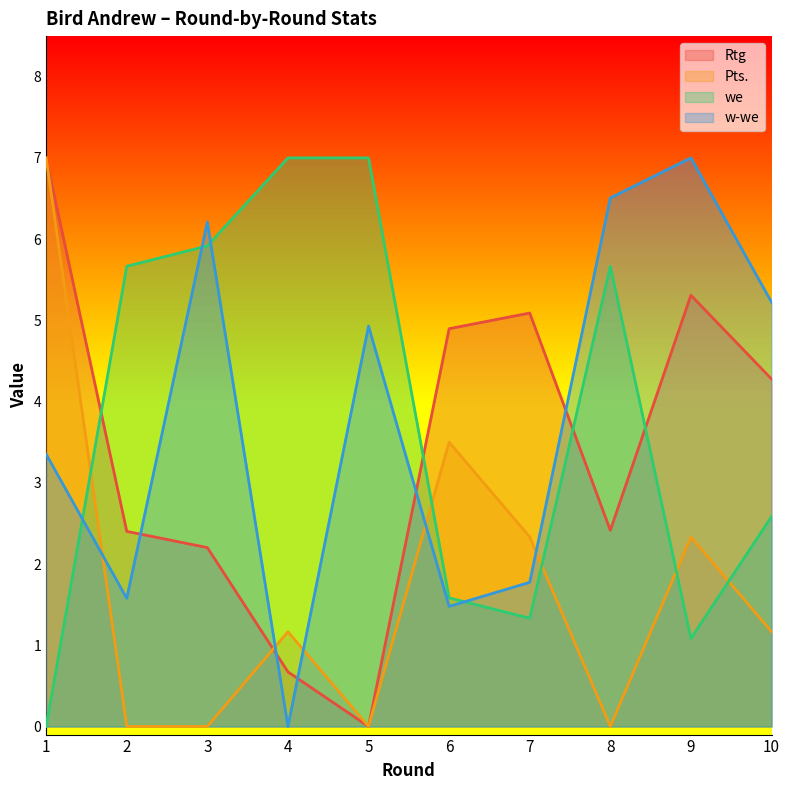

Reading left to right, transcribe all the data shown in this chart.

Rtg: 7.0	2.4	2.2	0.7	0.0	4.9	5.1	2.4	5.3	4.3
Pts.: 7.0	0.0	0.0	1.2	0.0	3.5	2.3	0.0	2.3	1.2
we: 0.0	5.7	5.9	7.0	7.0	1.6	1.3	5.7	1.1	2.6
w-we: 3.4	1.6	6.2	0.0	4.9	1.5	1.8	6.5	7.0	5.2